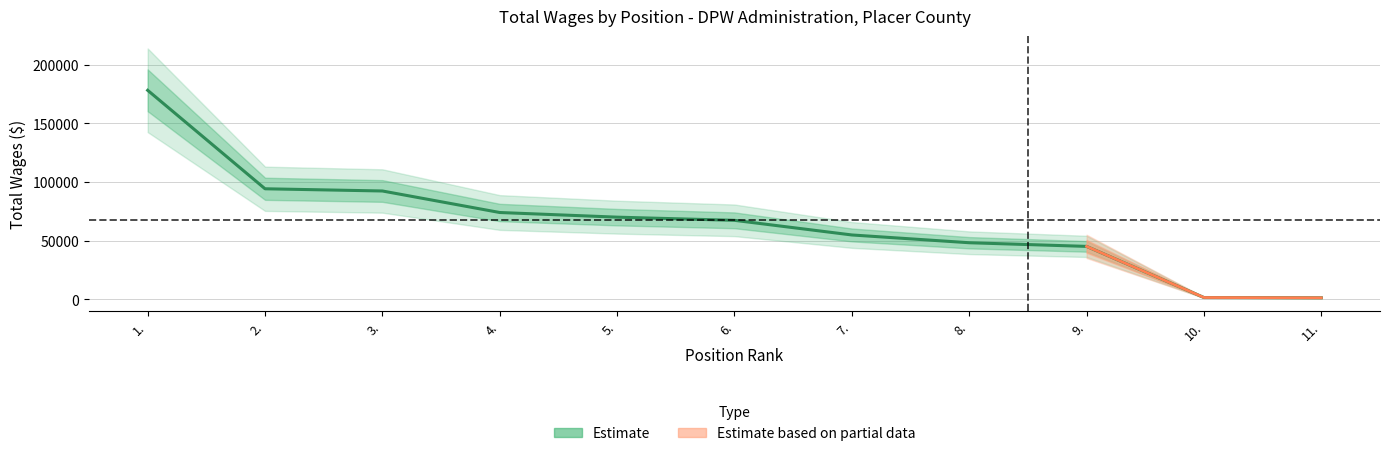

Between 8. and 7., which is larger?

7.